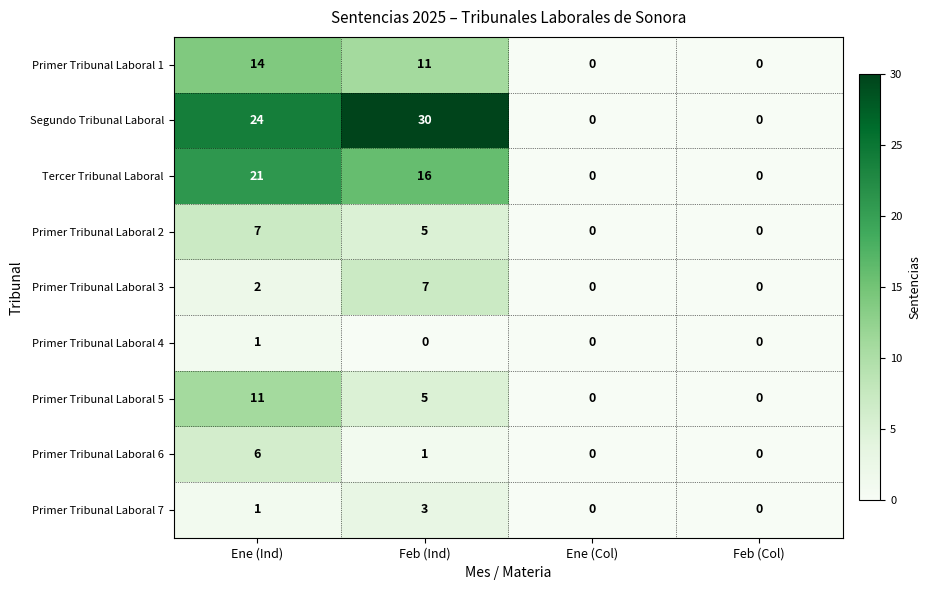

What is the difference between the maximum and minimum values in the Primer Tribunal Laboral 6 series?

6